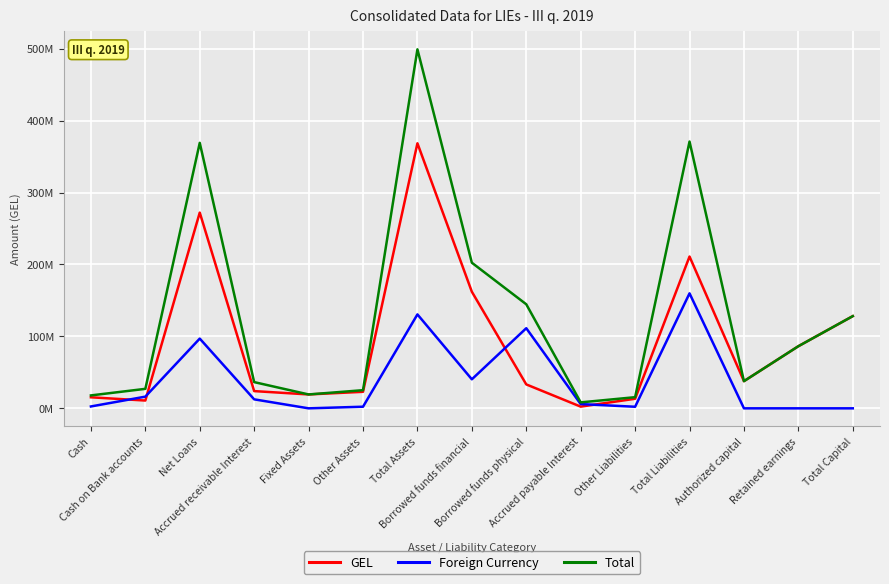

What is the value of the Foreign Currency point at the 3rd from the left?

96976751.4